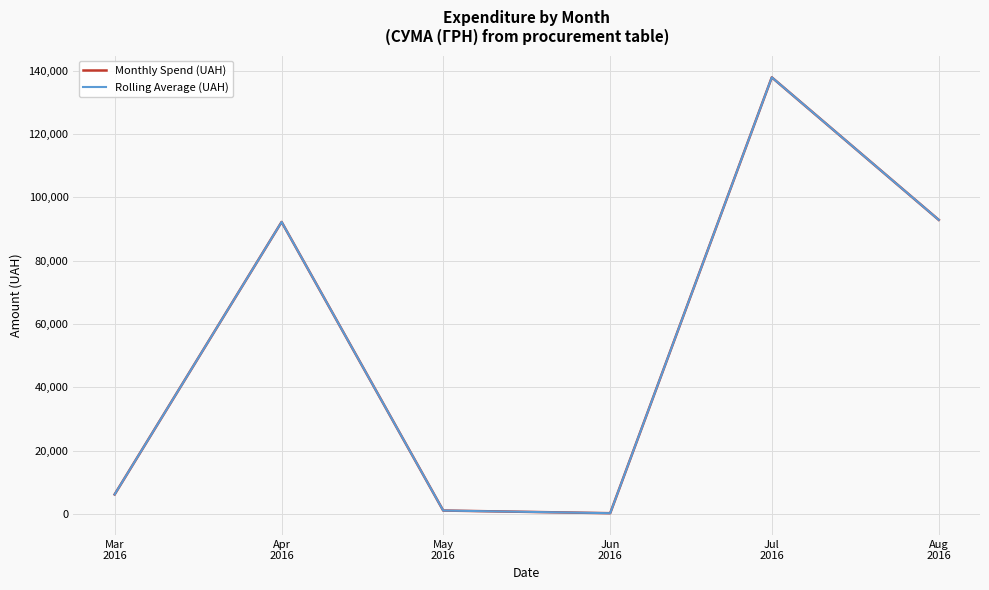

True or false: Rolling Average (UAH) and Monthly Spend (UAH) cross at least once.

False